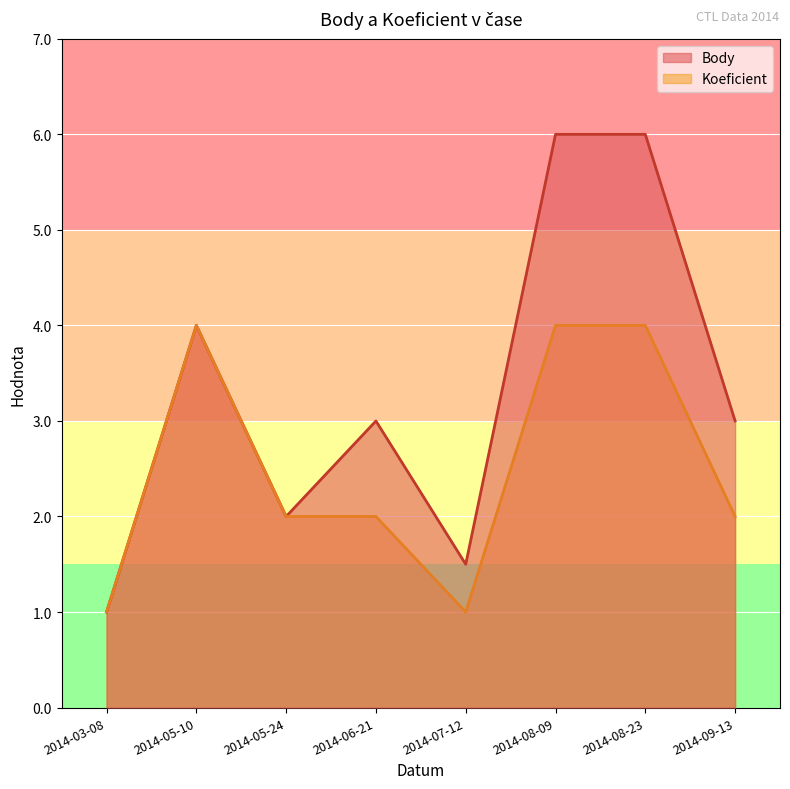

True or false: Body and Koeficient cross at least once.

False